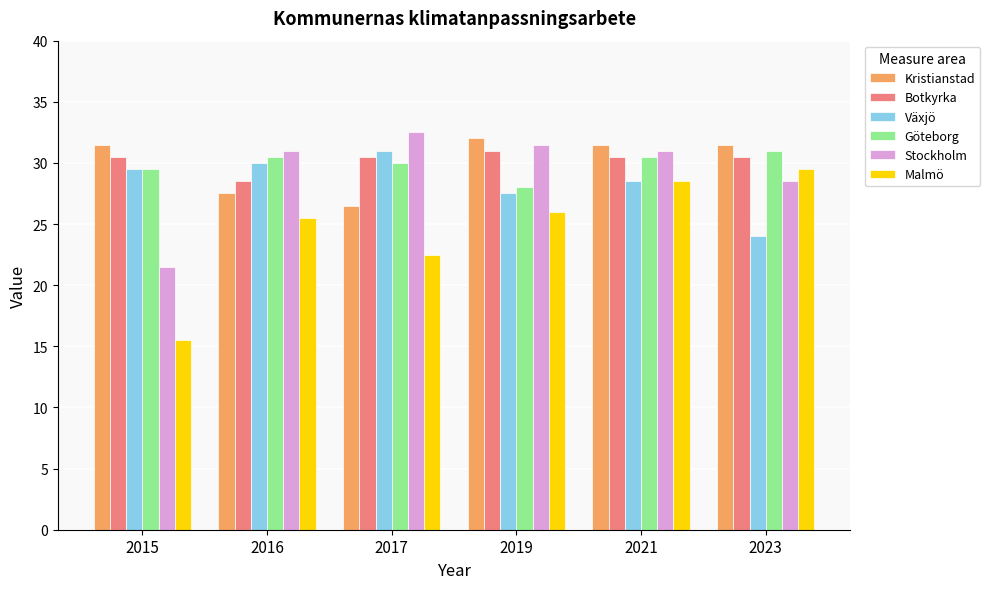

What is the difference between the highest and lowest values at 2015?

16.0